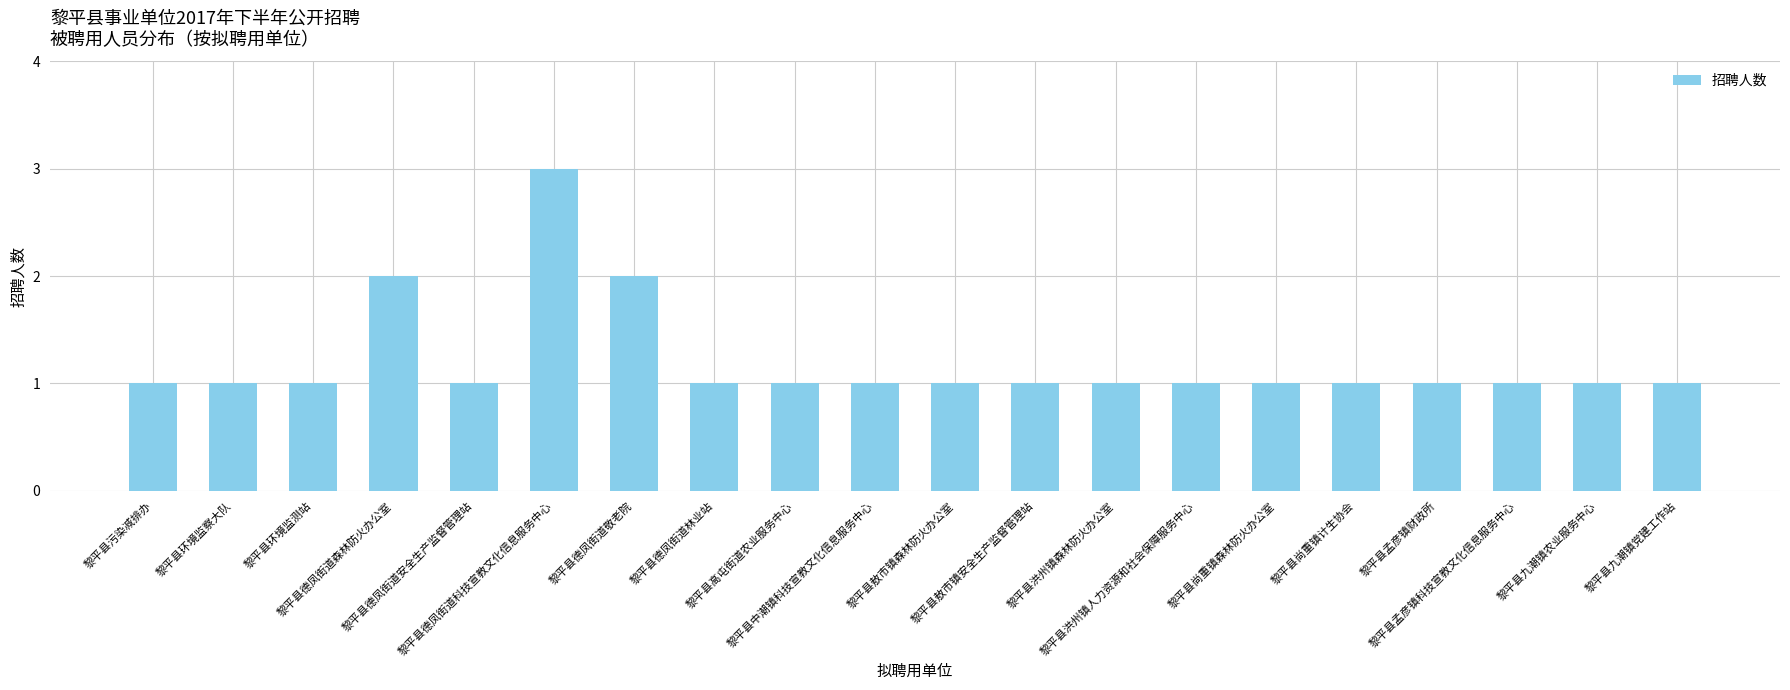

Count the values in the range 1 to 2.

19